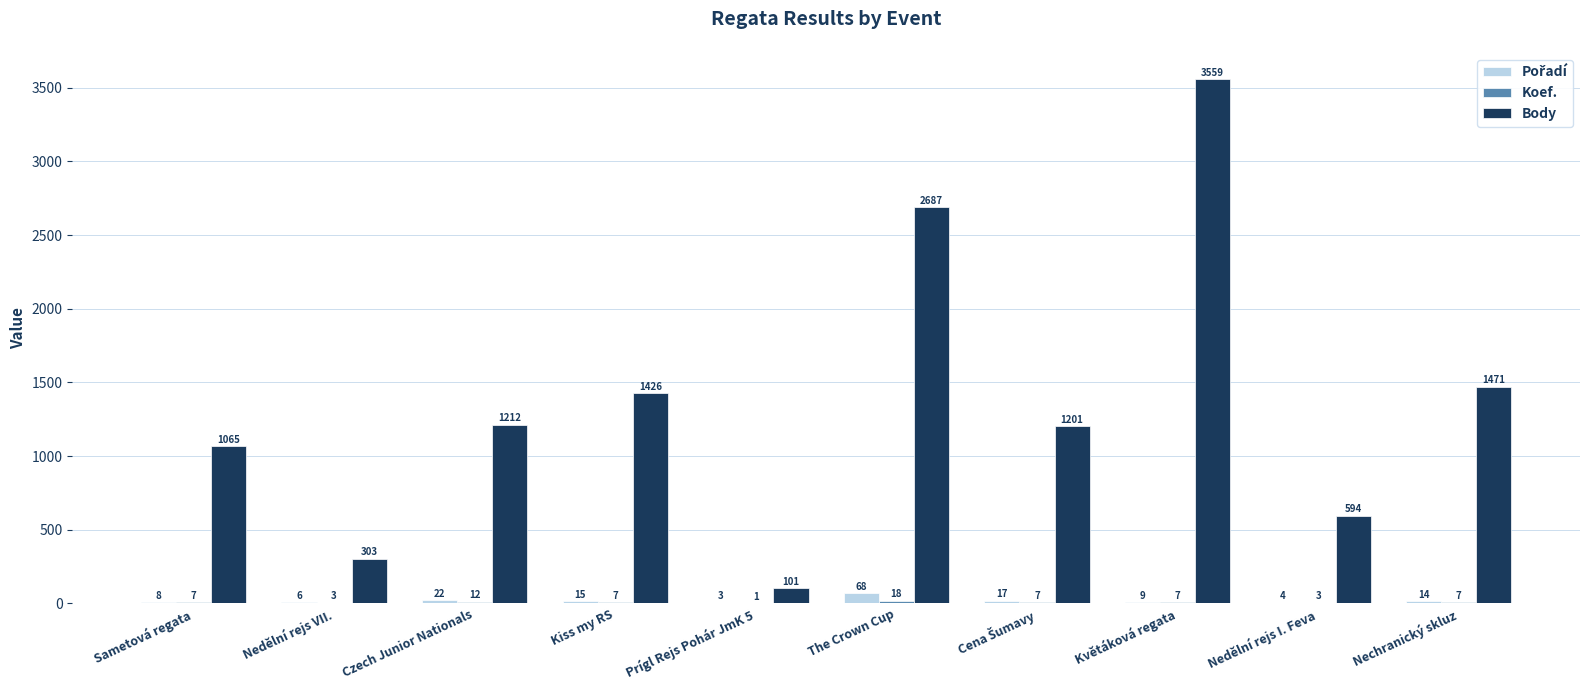

What is the sum of all Body values?

13619